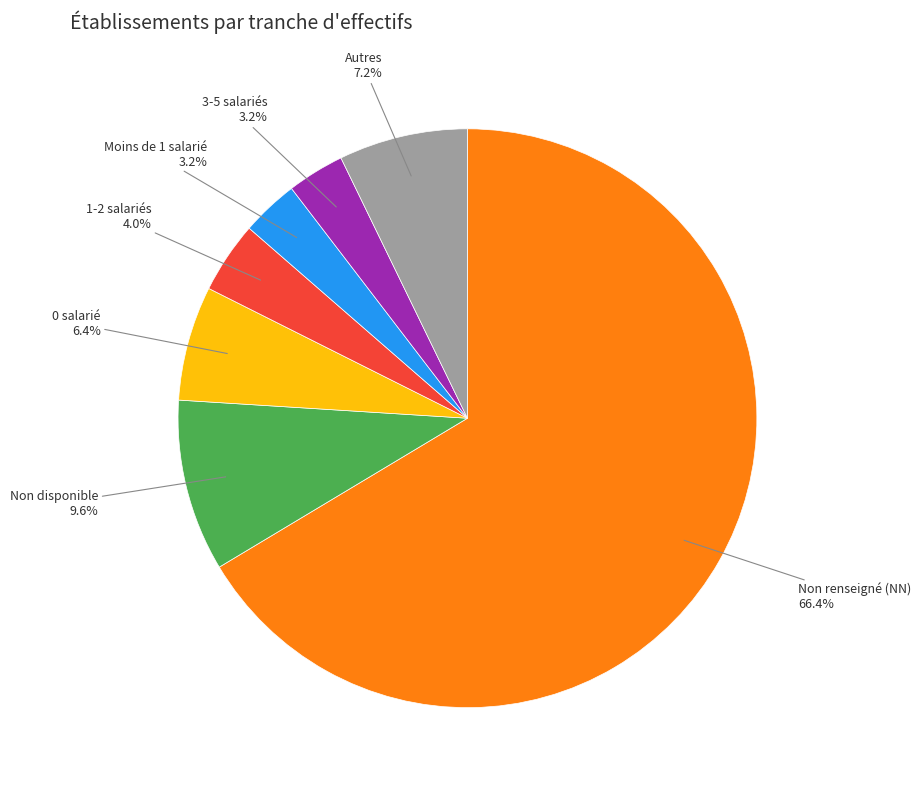

What is the ratio of the value at Non disponible to the value at 3-5 salariés?

3.0